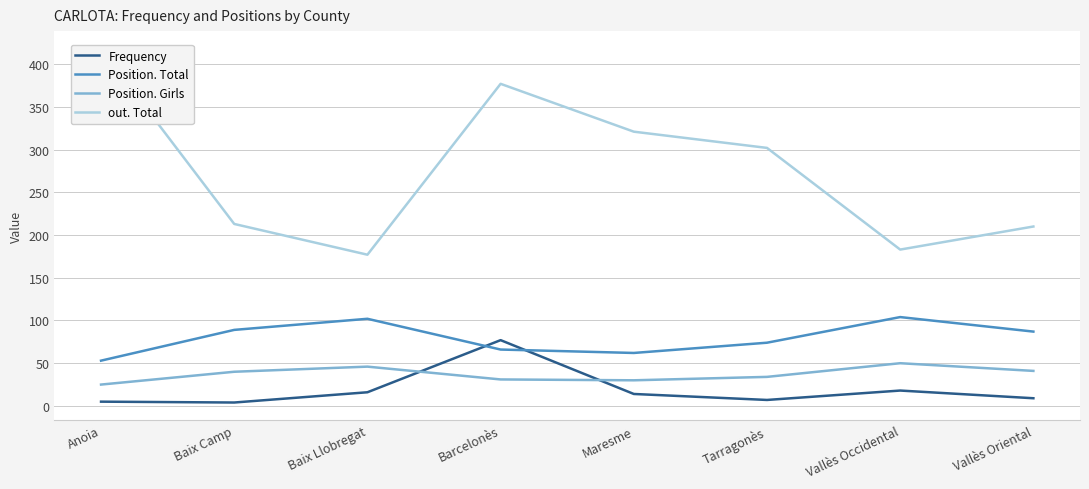

What is the average value of the Position. Total series?

80